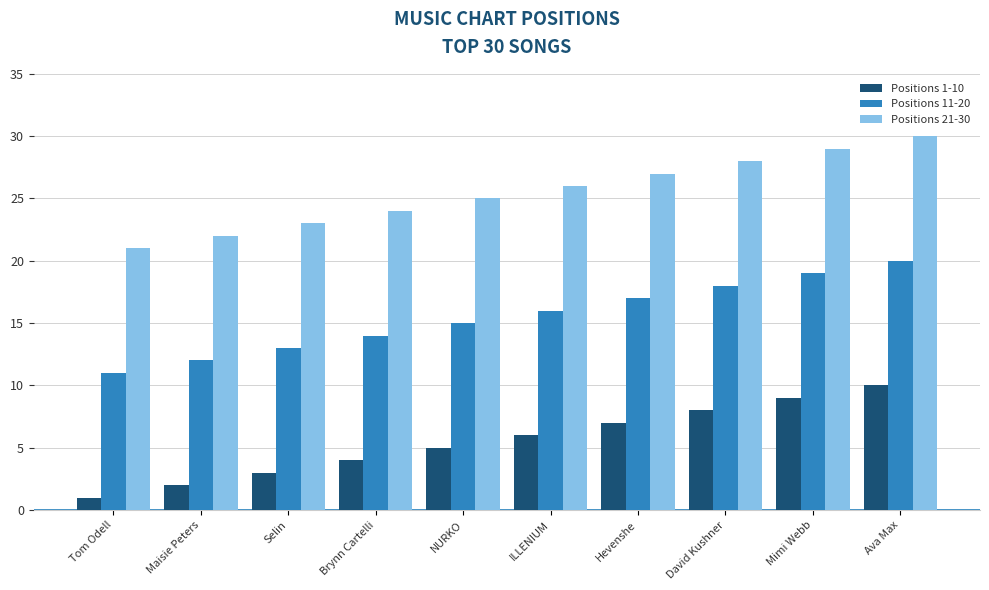

Reading left to right, list all the values displayed in this chart.

Positions 1-10: 1	2	3	4	5	6	7	8	9	10
Positions 11-20: 11	12	13	14	15	16	17	18	19	20
Positions 21-30: 21	22	23	24	25	26	27	28	29	30